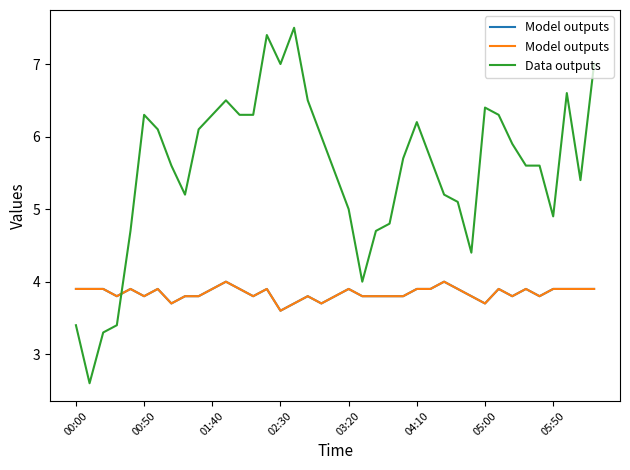

At which category is the sum across all series the highest?

14